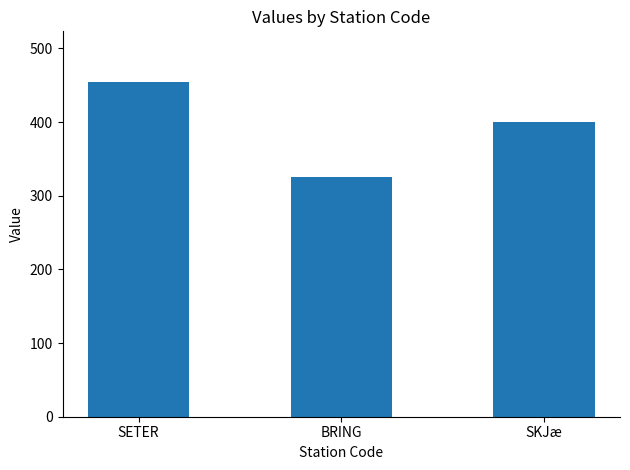

Reading right to left, what are all the values shown in this chart?

400	325	455